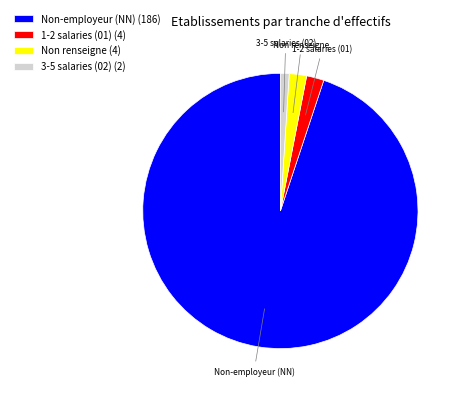

Between Non renseigne and Non-employeur (NN), which is larger?

Non-employeur (NN)